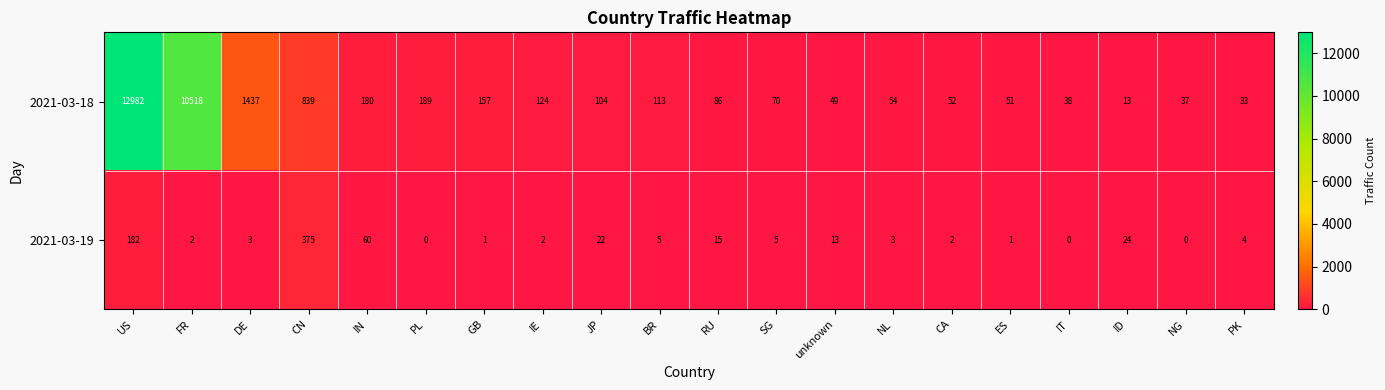

At which category is the sum across all series the highest?

US